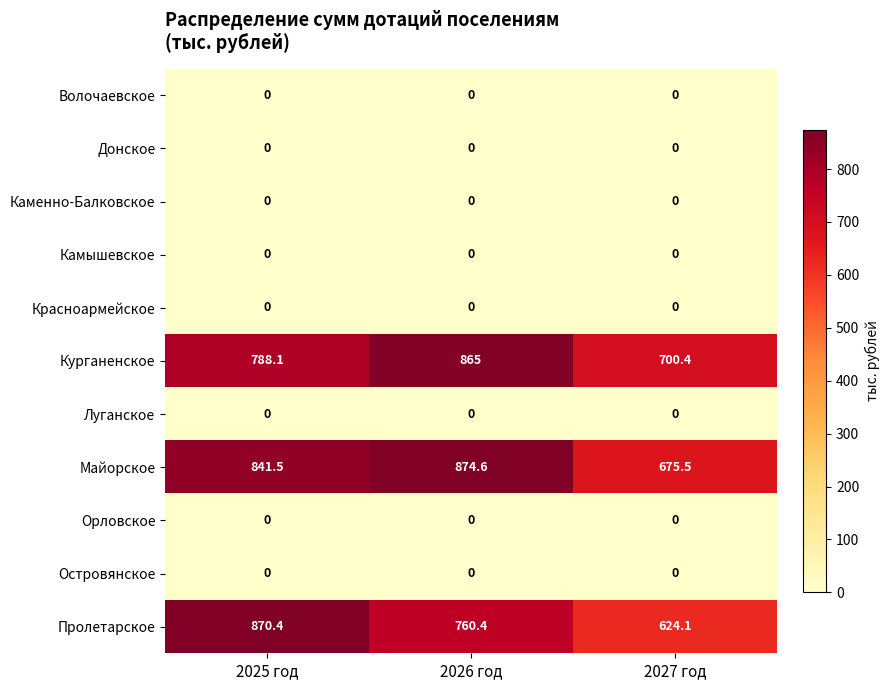

Which series has the largest total across all categories?

Майорское